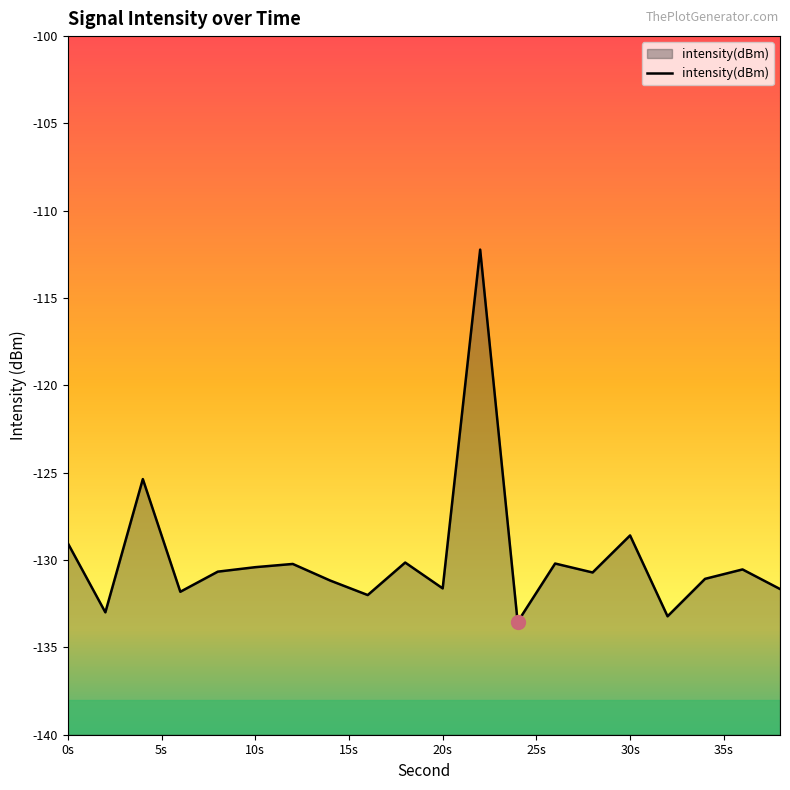

Reading left to right, what are all the values shown in this chart?

-129.0	-133.0	-125.4	-131.8	-130.7	-130.4	-130.2	-131.2	-132.0	-130.1	-131.6	-112.2	-133.5	-130.2	-130.7	-128.6	-133.2	-131.1	-130.5	-131.7